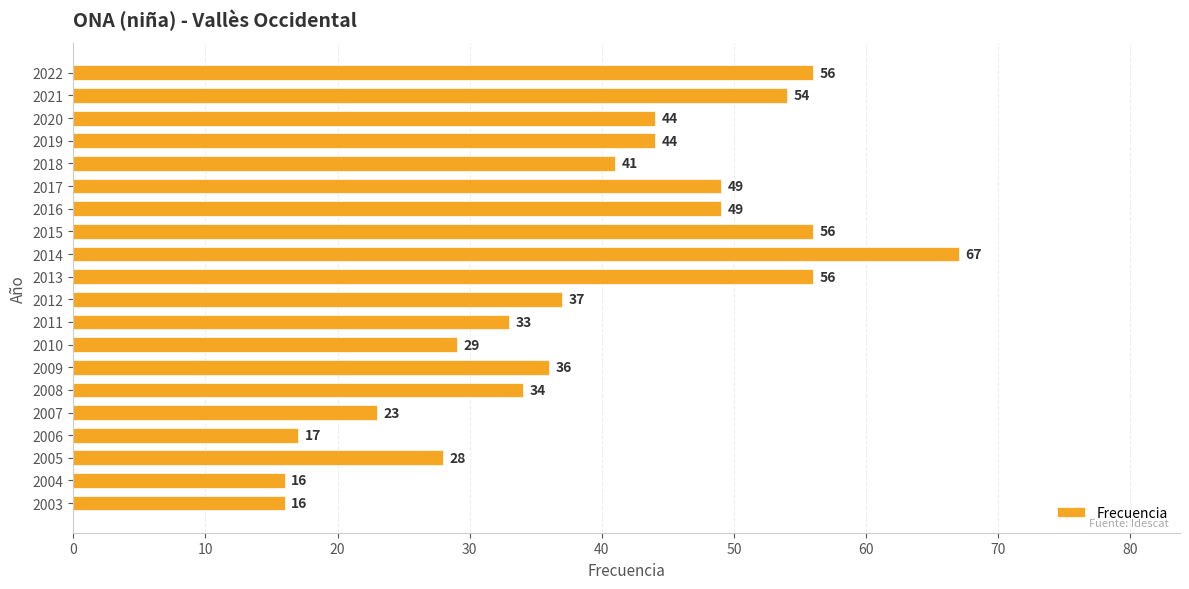

Reading bottom to top, list all the values displayed in this chart.

2003=16	2004=16	2005=28	2006=17	2007=23	2008=34	2009=36	2010=29	2011=33	2012=37	2013=56	2014=67	2015=56	2016=49	2017=49	2018=41	2019=44	2020=44	2021=54	2022=56